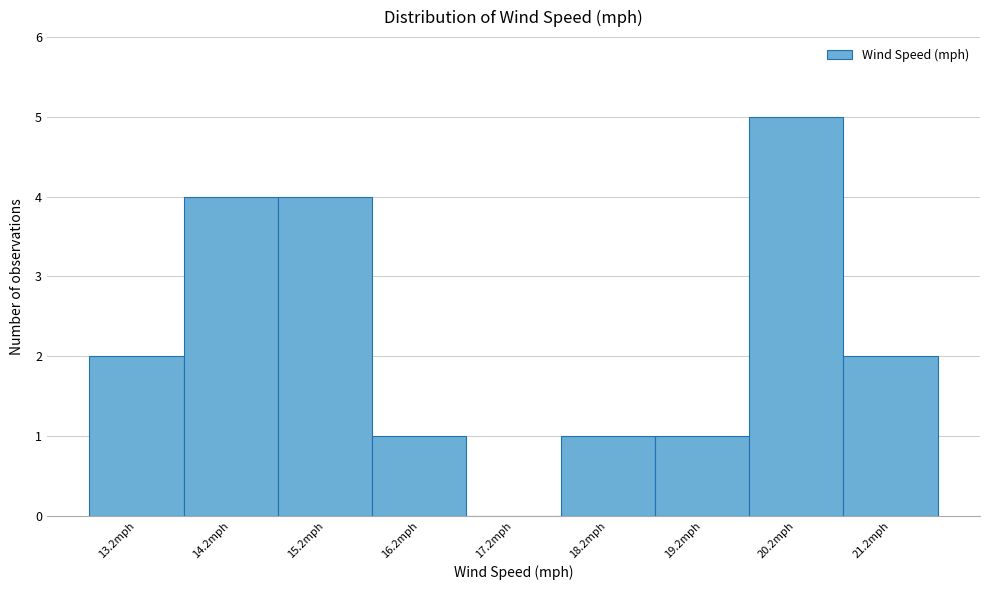

Reading left to right, transcribe this chart: for each bar, give the range it covers on the x-axis and its height. The values are not printed on the chart, so give them approximately, as read against the axis.

12.7 to 13.7: 2
13.7 to 14.7: 4
14.7 to 15.7: 4
15.7 to 16.7: 1
16.7 to 17.7: 0
17.7 to 18.7: 1
18.7 to 19.7: 1
19.7 to 20.7: 5
20.7 to 21.7: 2